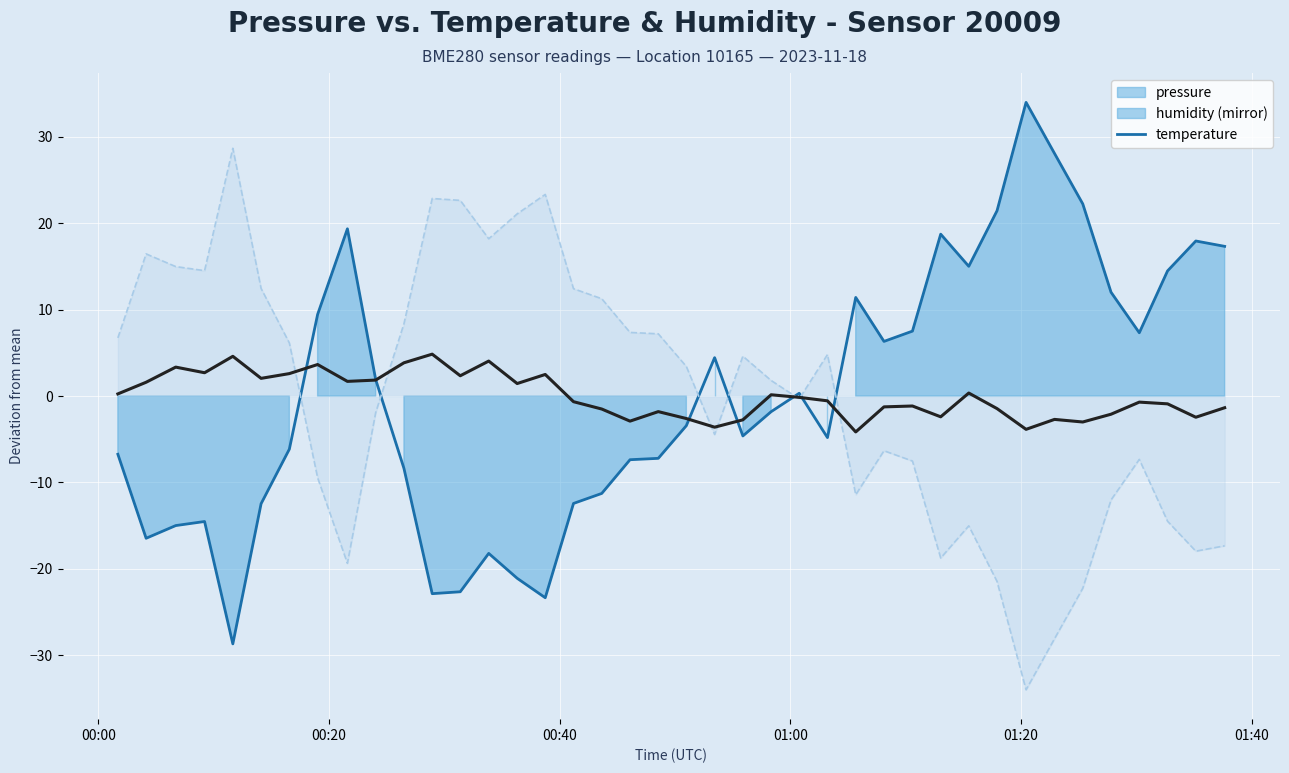

How many times do humidity and temperature cross each other?

7